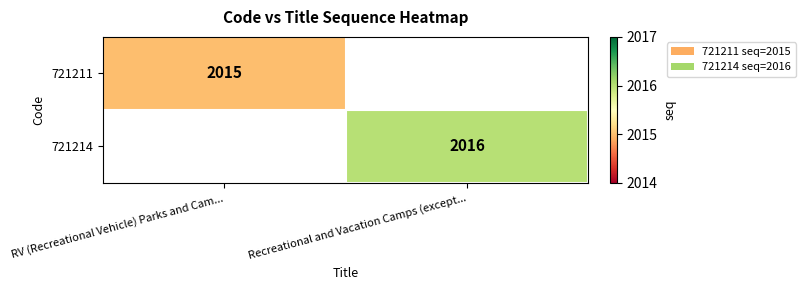

What is the maximum value shown in the chart?

2016.0